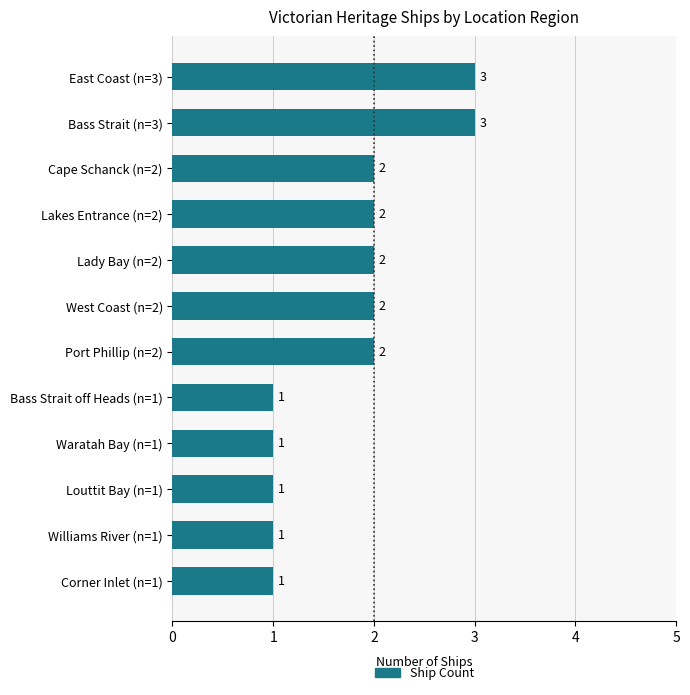

Approximately how many times larger is the value at Bass Strait off Heads (n=1) compared to East Coast (n=3)?

0.3